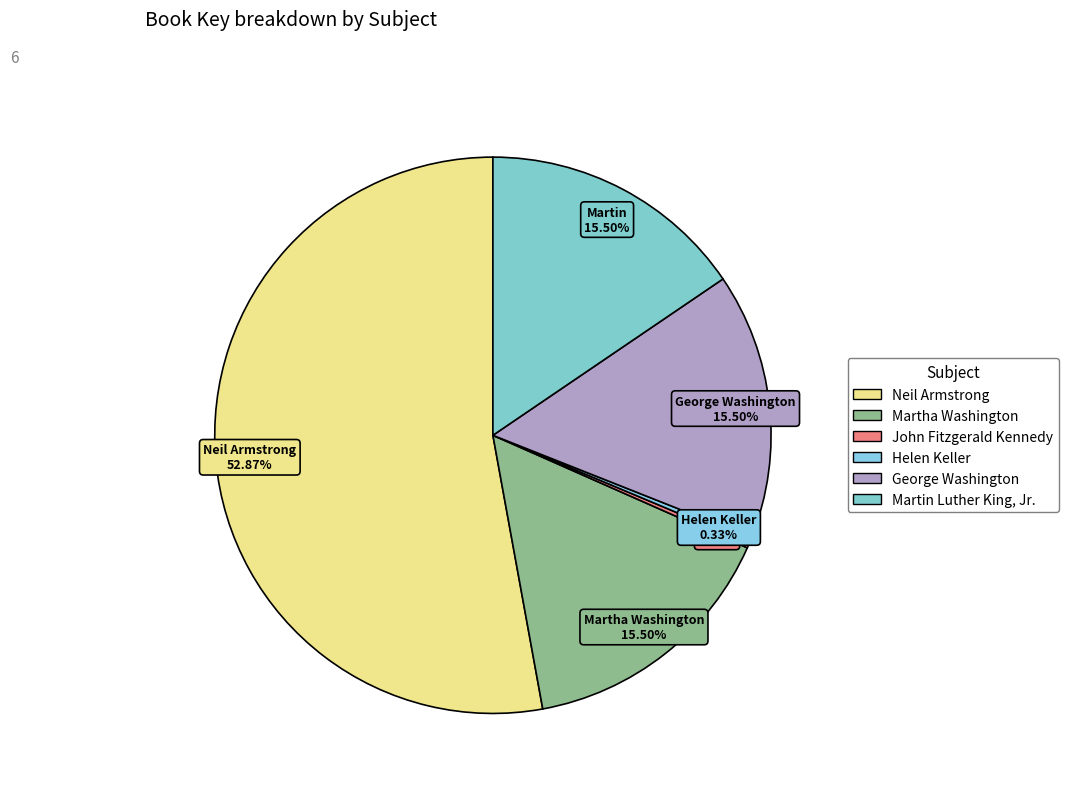

How much of the chart is everything except John Fitzgerald Kennedy?

99.7%